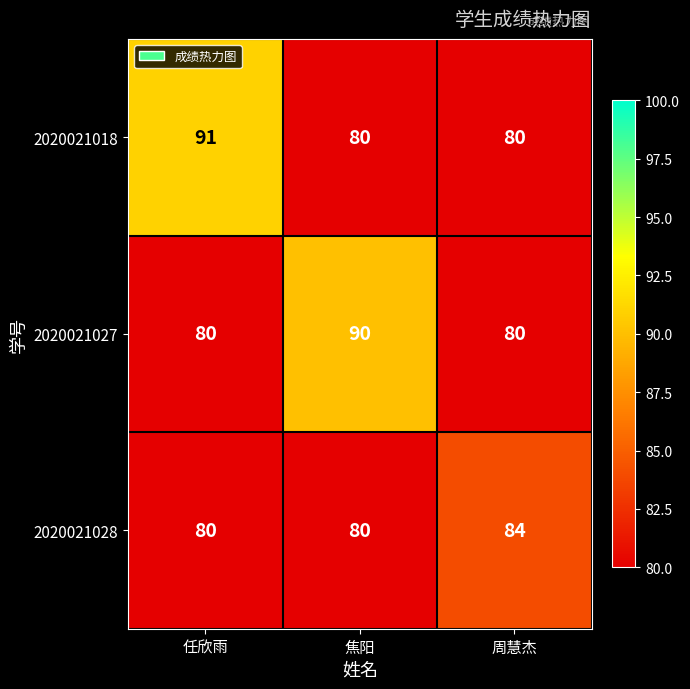

What is the total value across all series at 任欣雨?

251